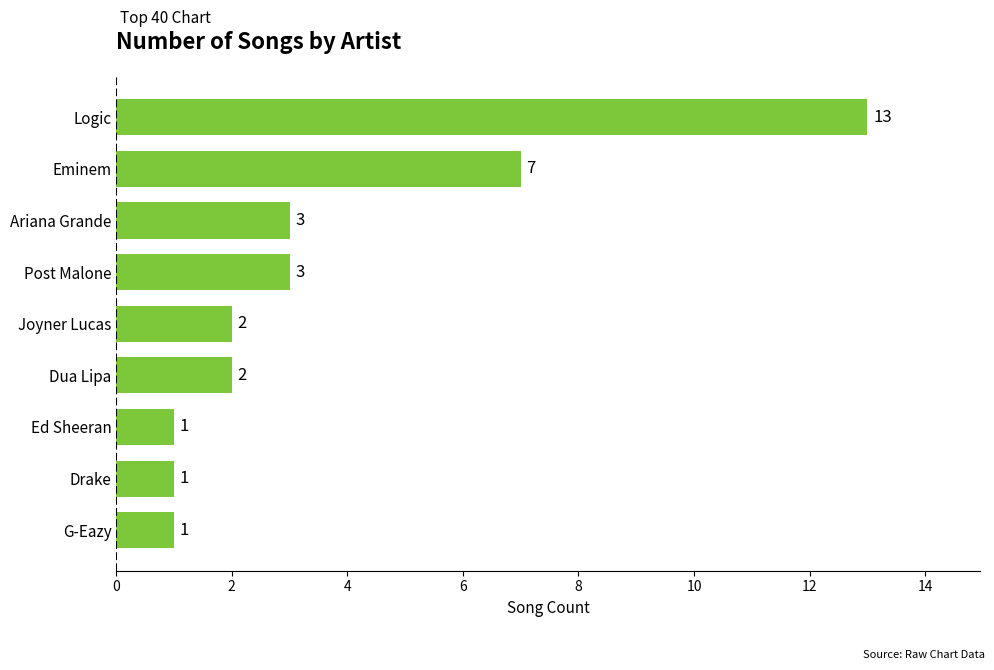

What is the minimum value shown in the chart?

1